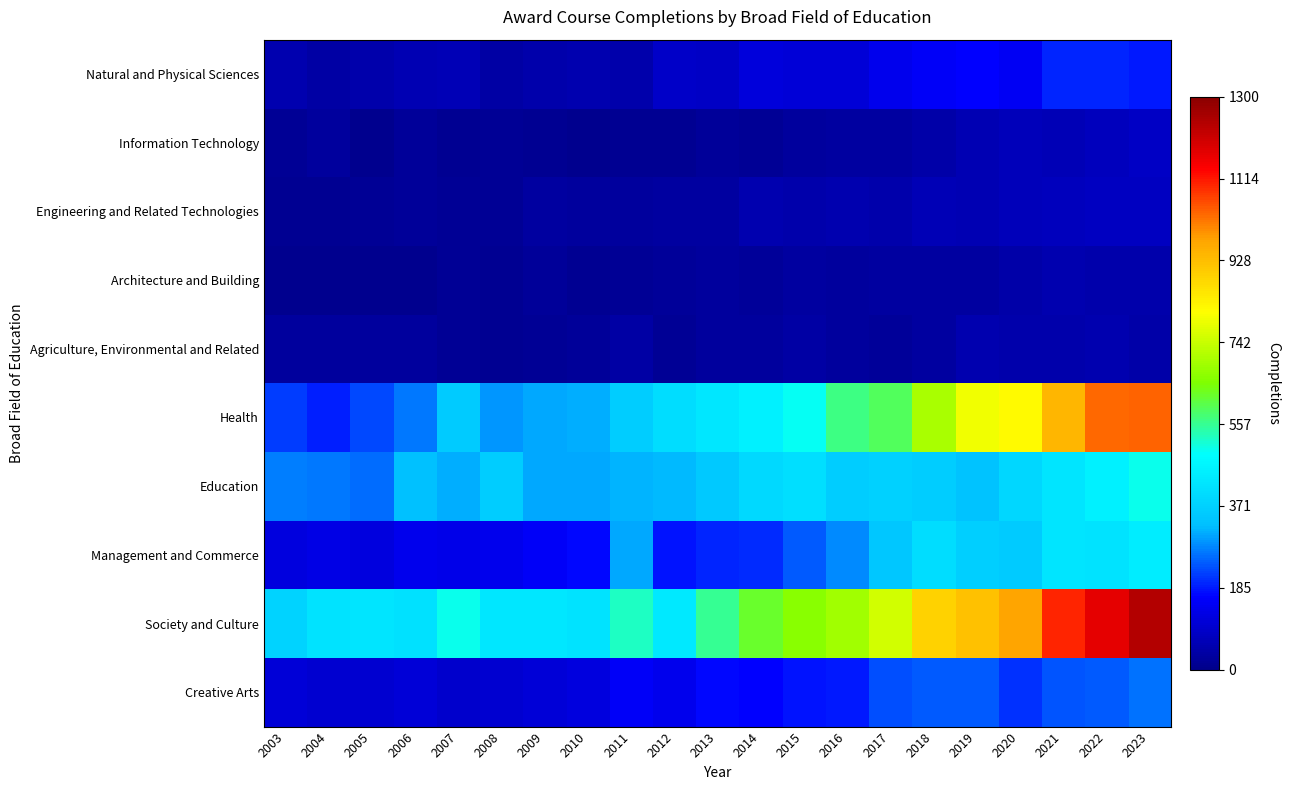

At which category is the sum across all series the highest?

2023